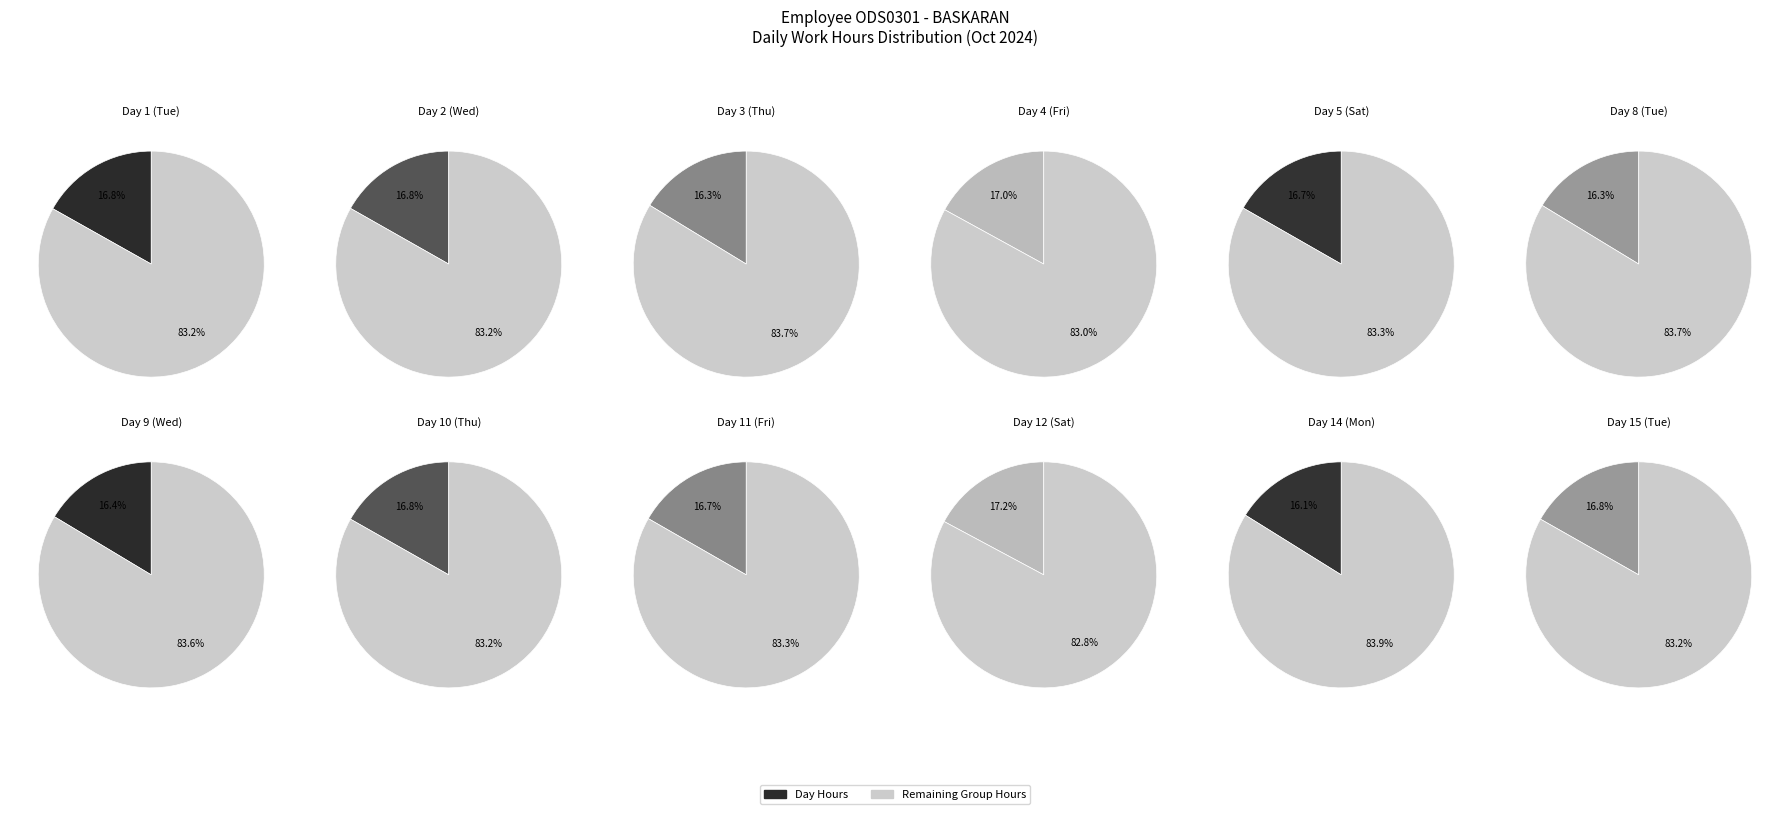

To the nearest percent, what portion does Day 10 (Thu) represent?

8%